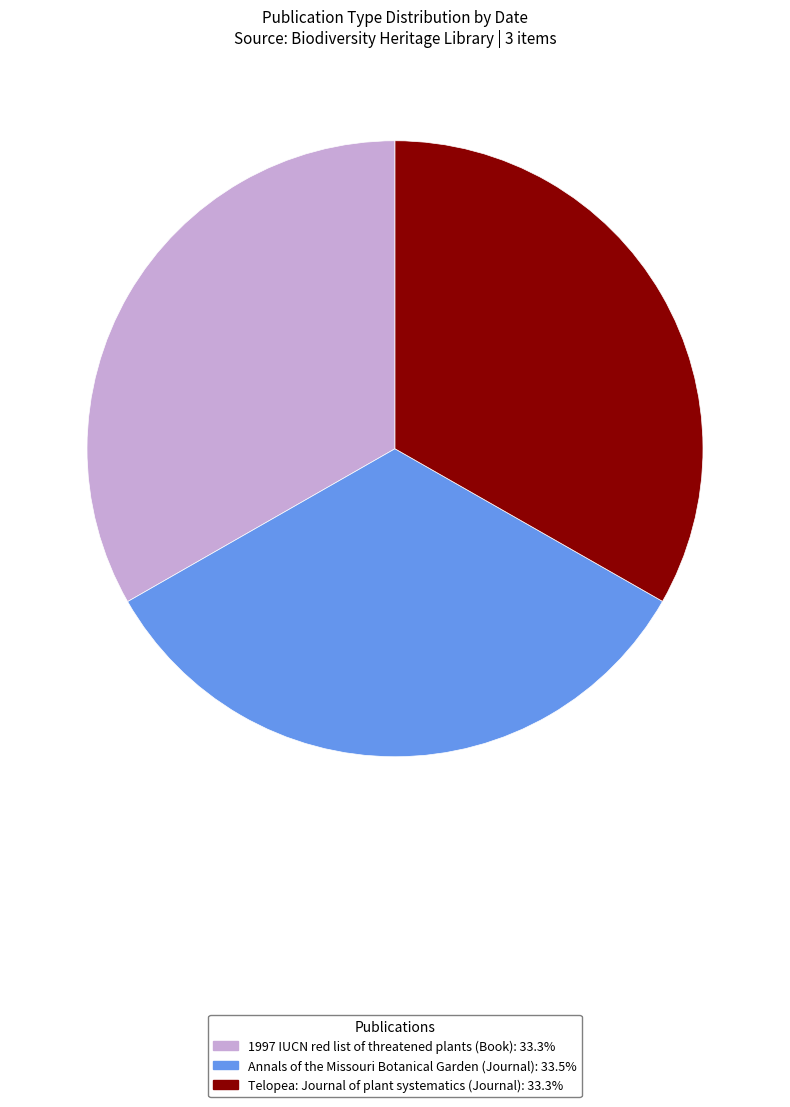

Combined, do Annals of the Missouri Botanical Garden and Telopea: Journal of plant systematics account for over 50%?

Yes